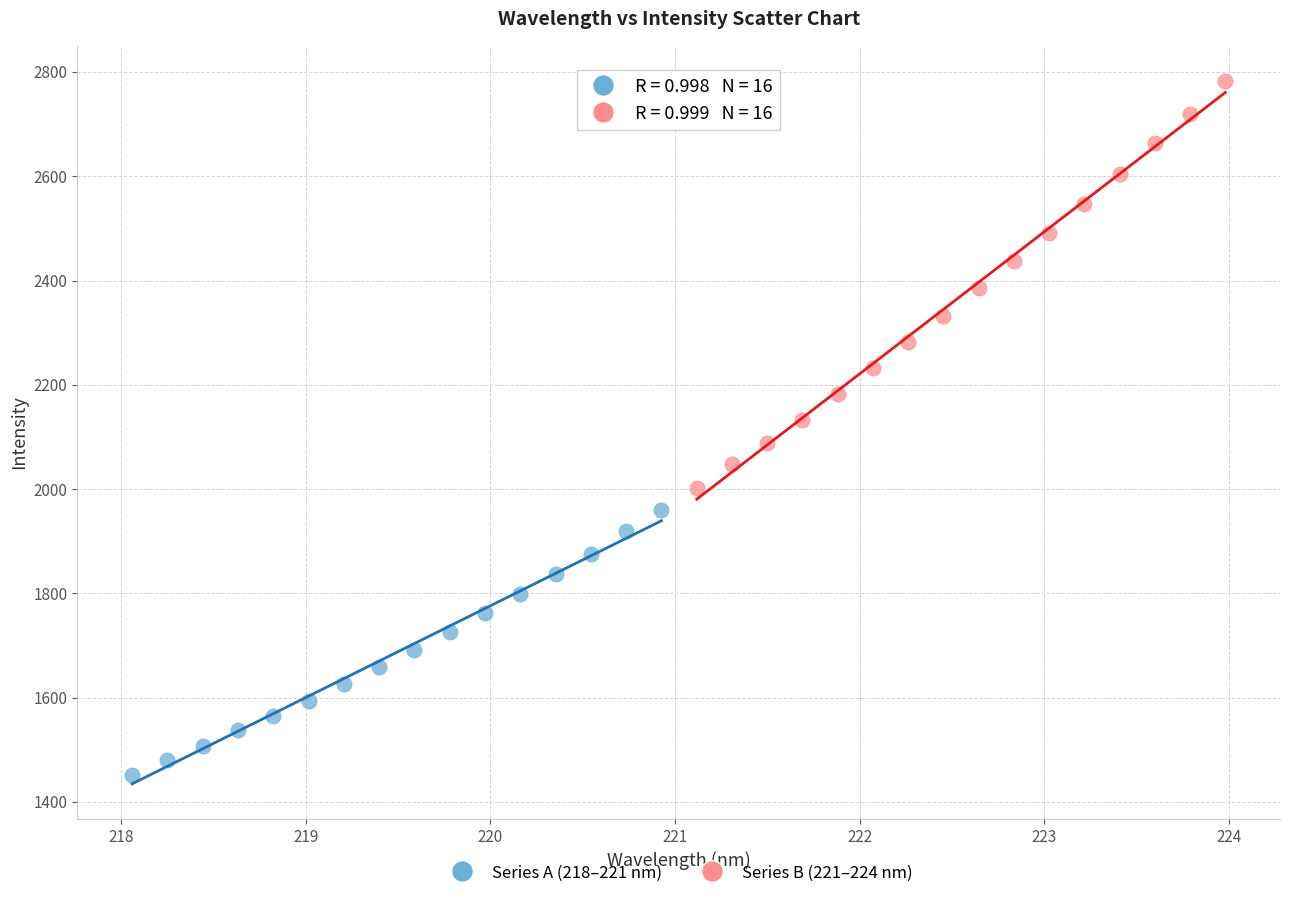

Which series reaches the maximum Y coordinate?

Series B (221–224 nm)